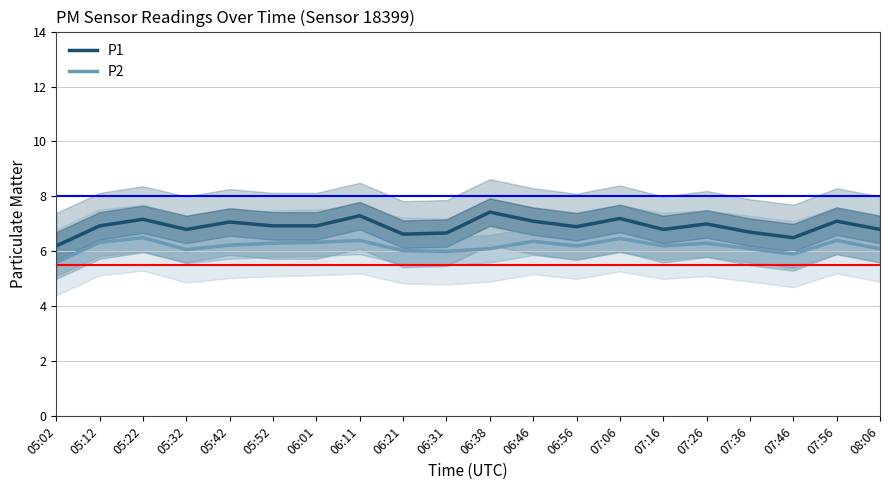

How many series are shown in this chart?

2